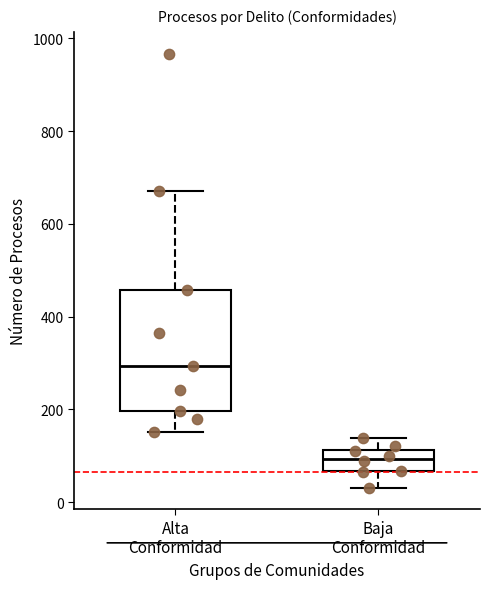

Which box's median line is the lowest?

Baja Conformidad